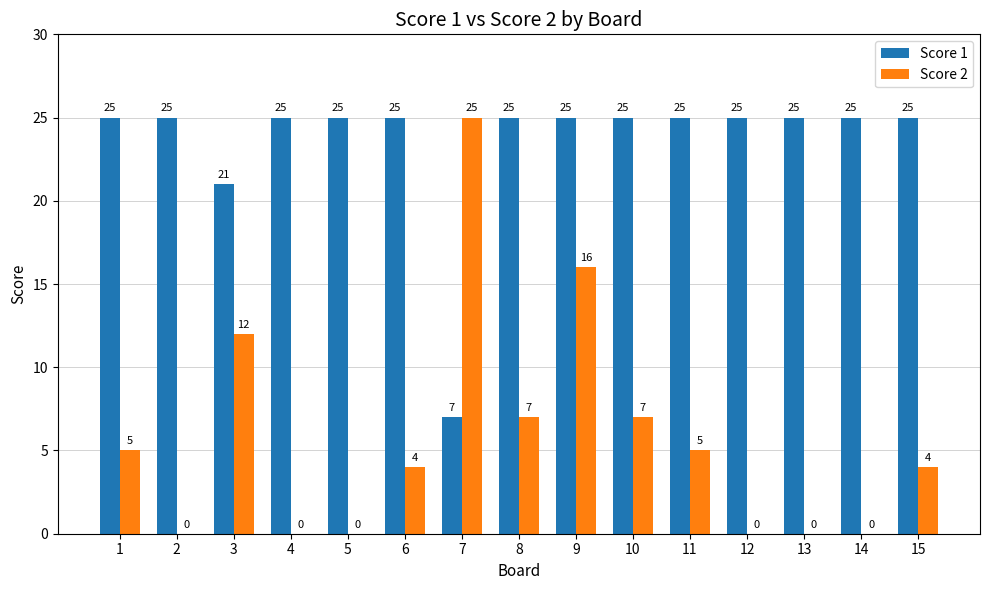

How many categories are shown in the chart?

15